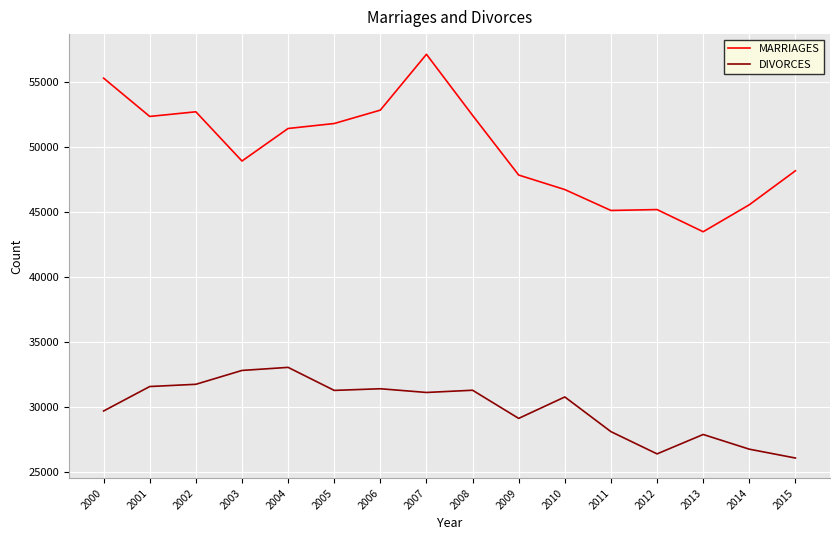

True or false: DIVORCES and MARRIAGES intersect in this chart.

False